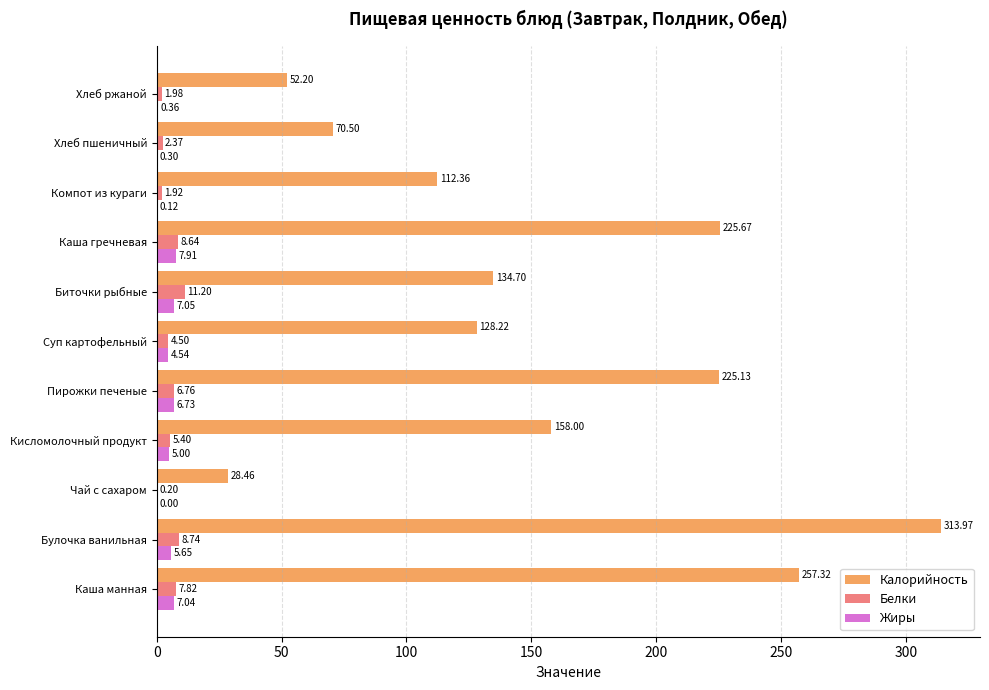

At which label does Белки reach its peak?

Биточки рыбные